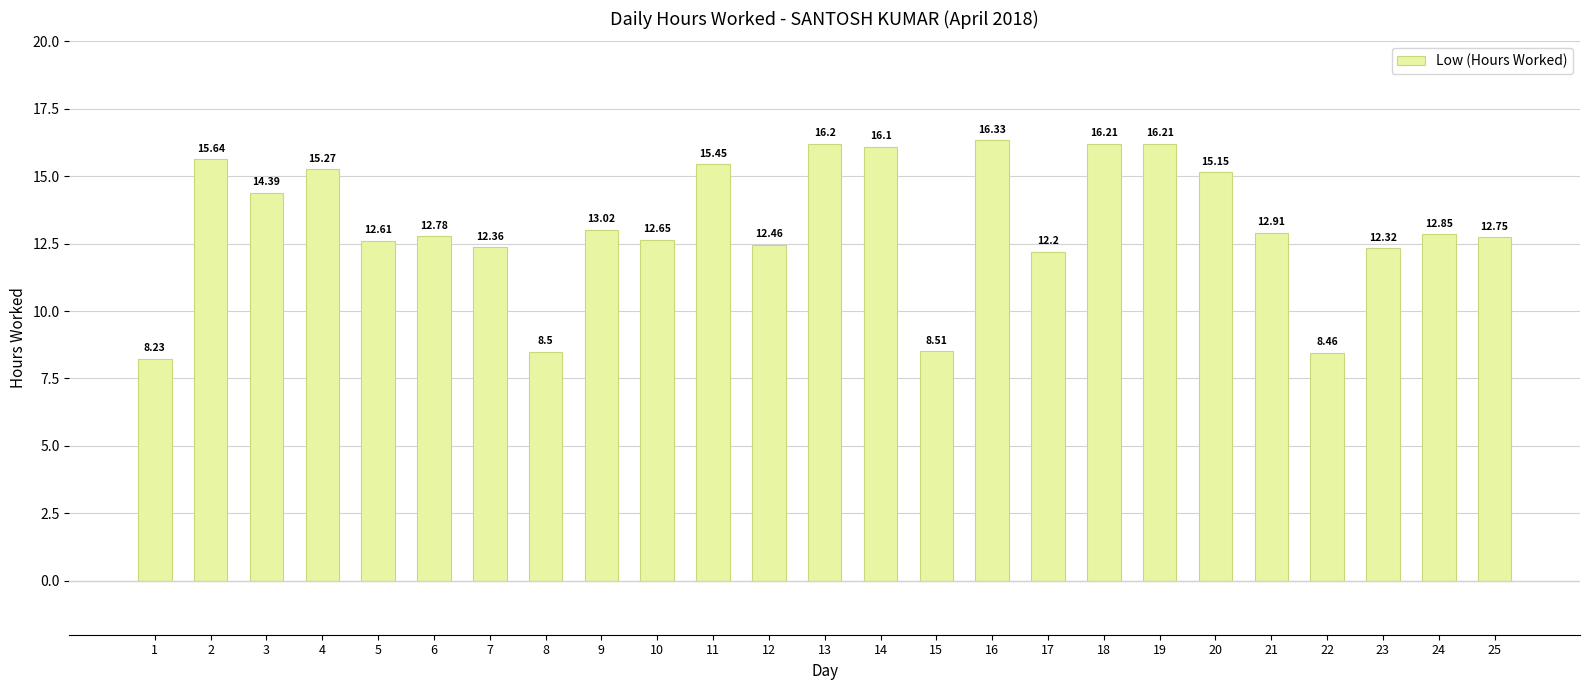

Between 23 and 4, which is larger?

4